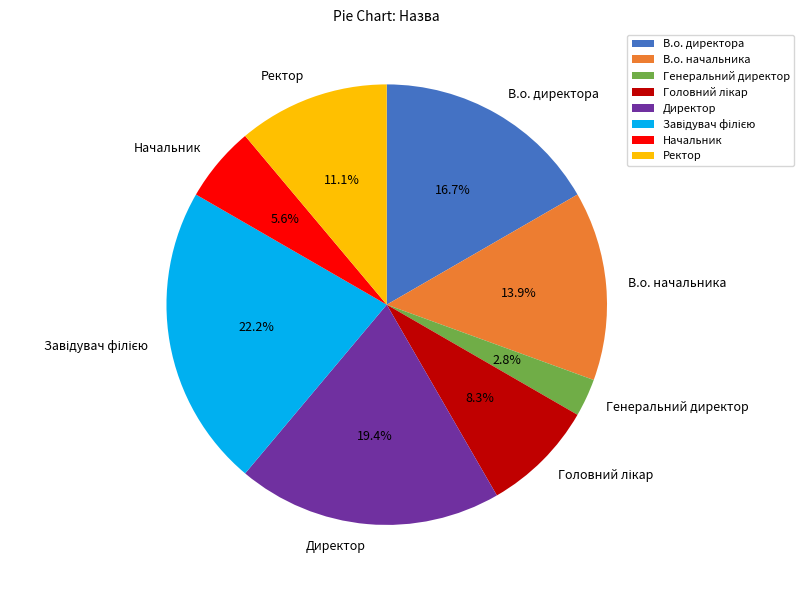

Is there any slice that represents more than half of the pie?

No